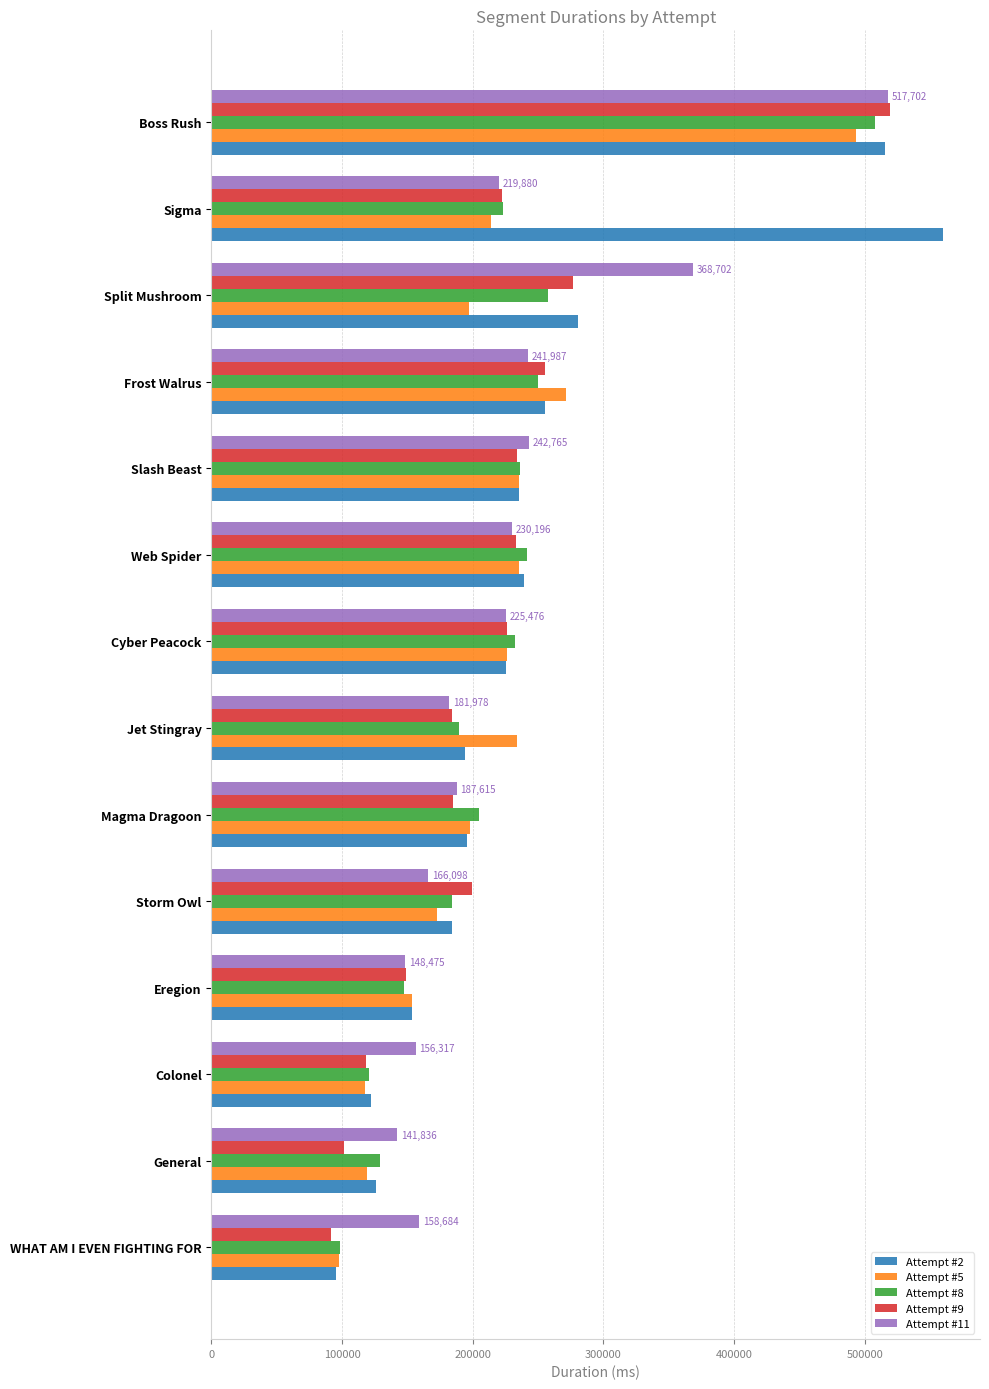

Where is Attempt #9 nearest to the value 305492?

Split Mushroom